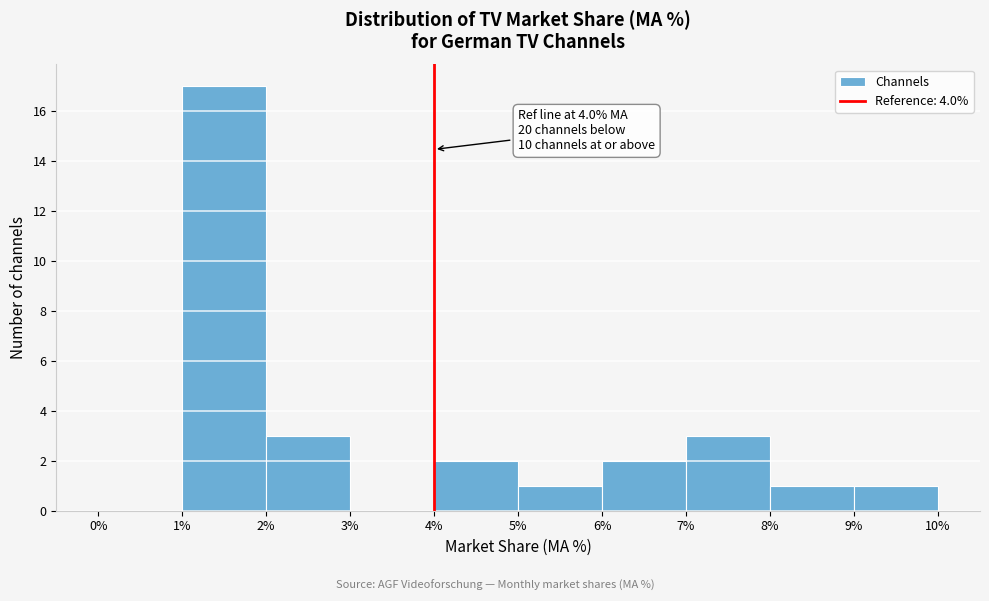

Which range on the x-axis has the tallest bar?

1% to 2%